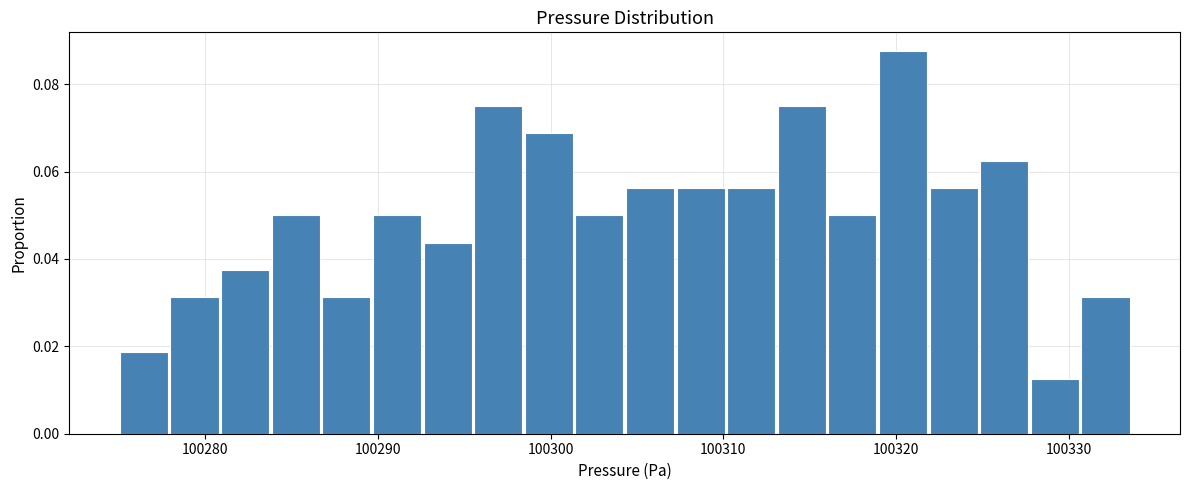

Read against the x-axis, roughly where is the centre of the tallest bar?

100320